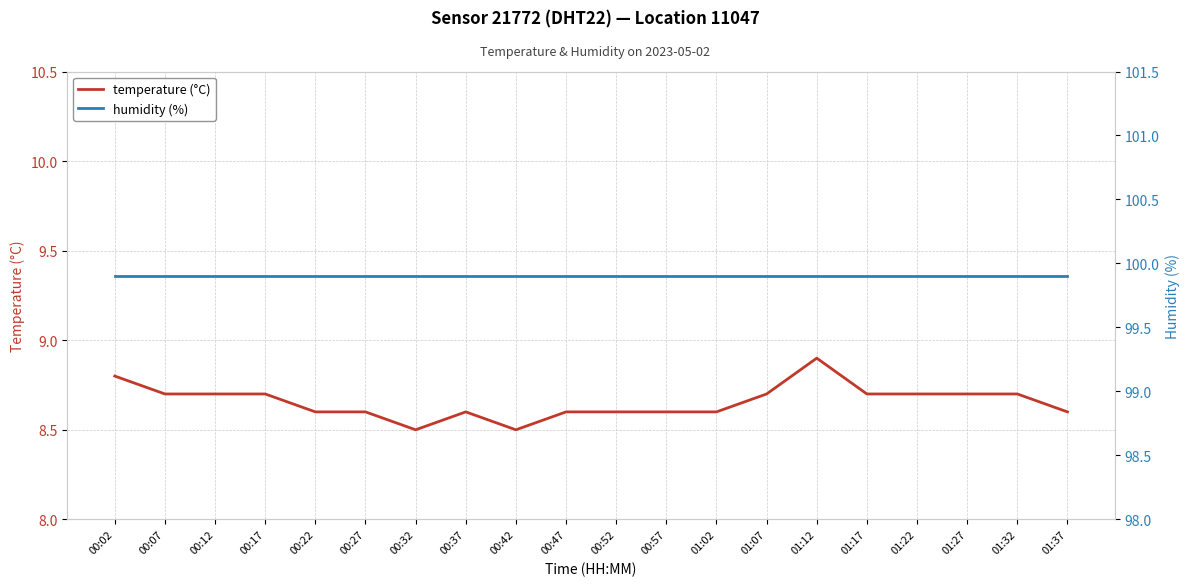

Which series has the largest total across all categories?

humidity (%)